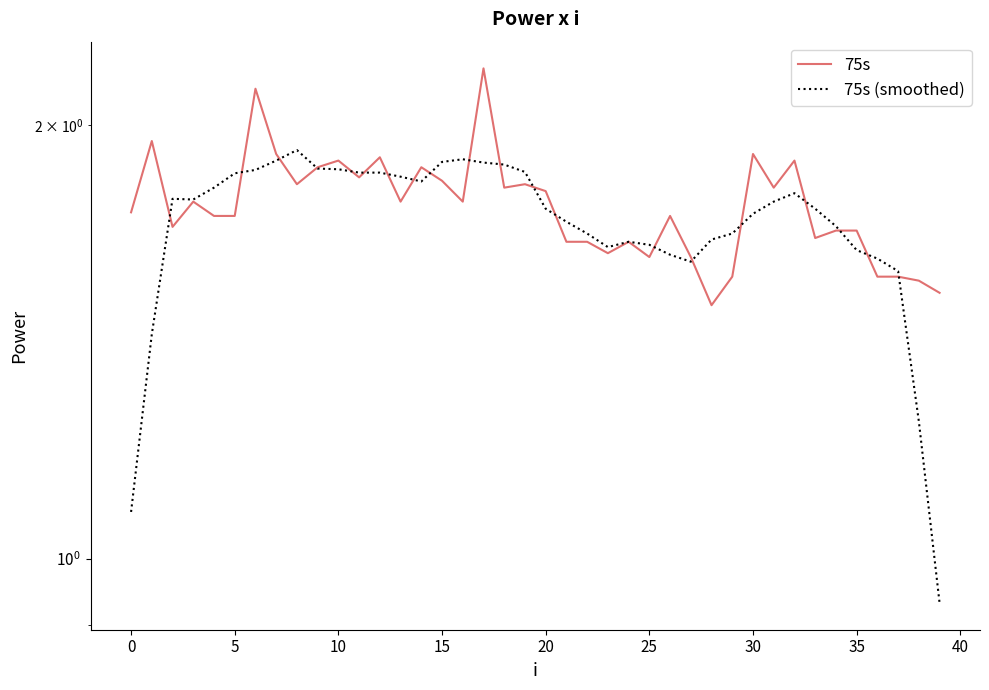

Which series changed the most between 36 and 39?

75s (smoothed)